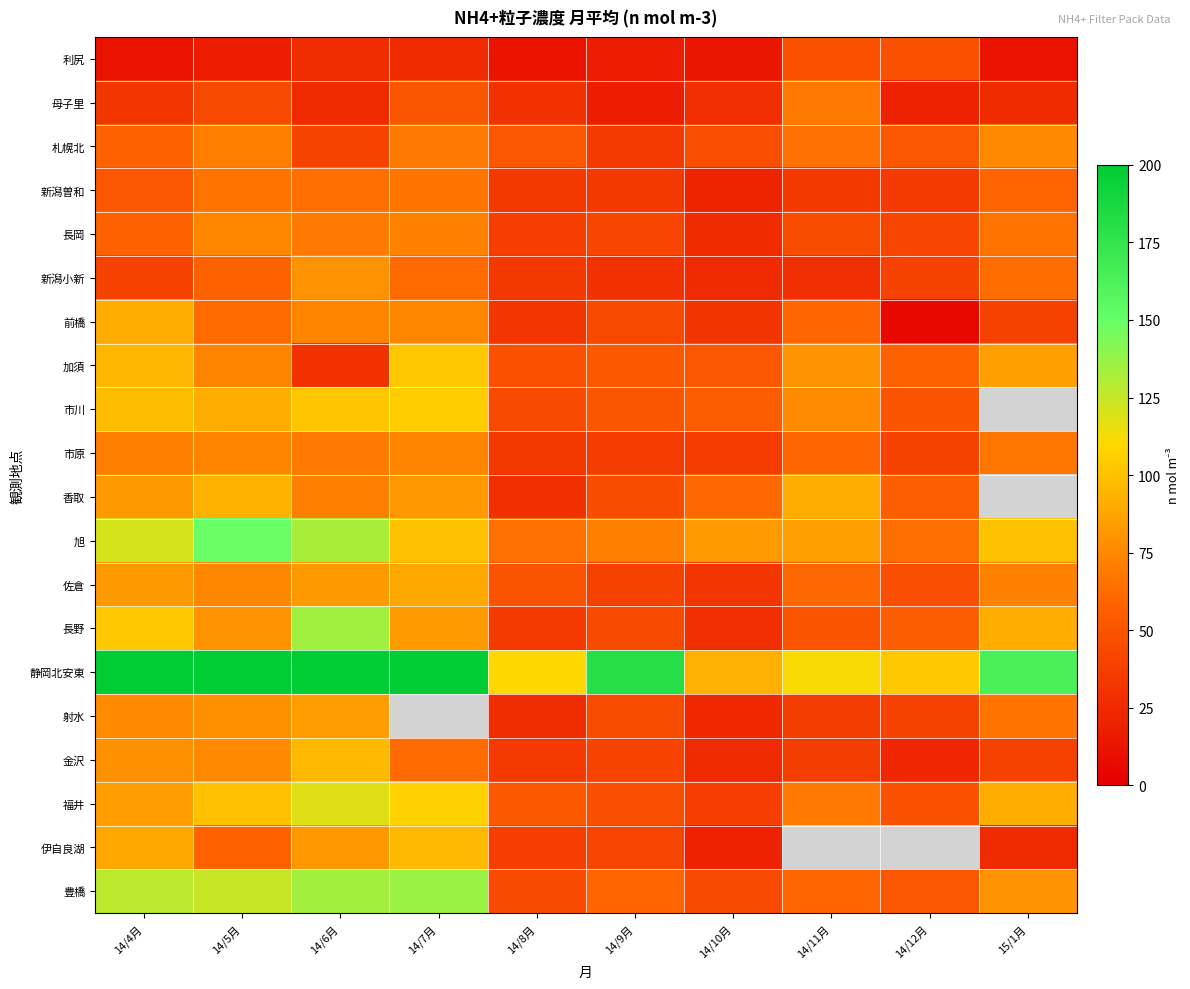

How many distinct data groups are displayed?

20